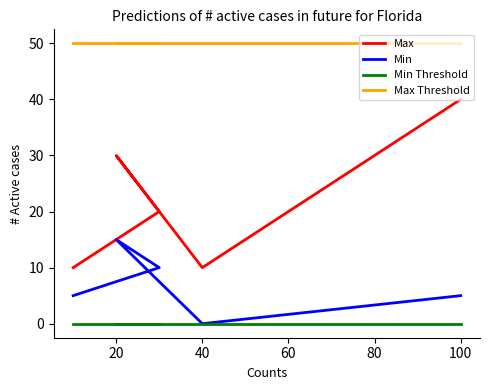

What is the difference between the highest and lowest values at 20?

50